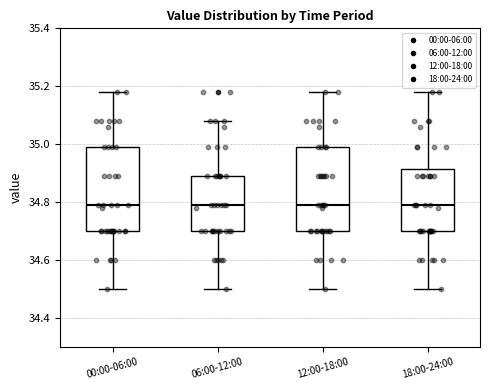

Where is the lower edge of the box for 12:00-18:00 on the y-axis? The values are not printed on the chart, so give them approximately, as read against the axis.

34.70